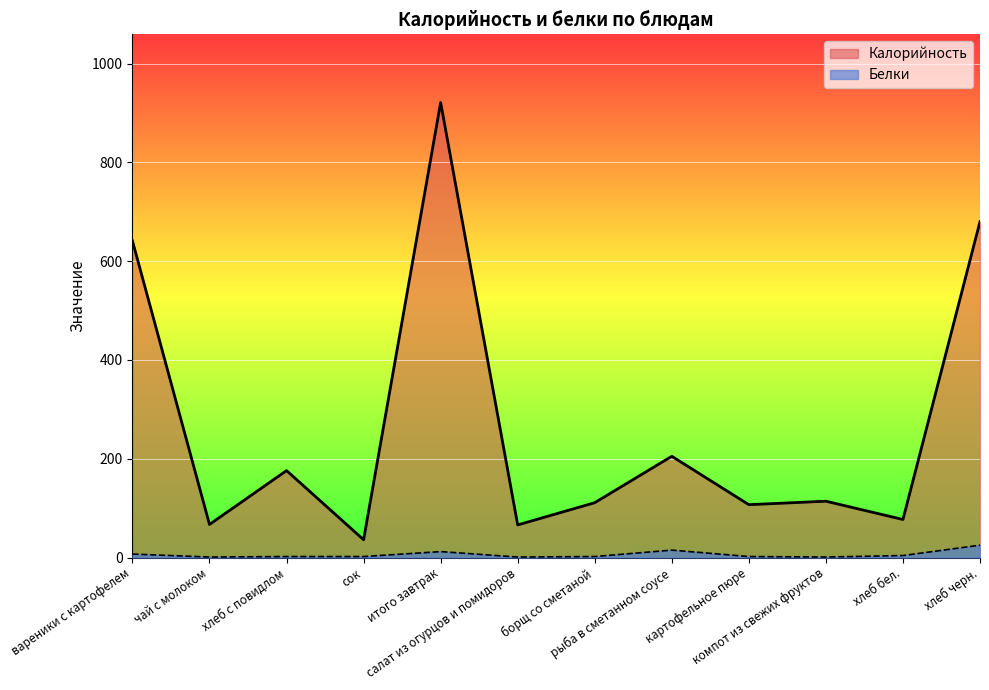

List the labels in order of Белки value, largest first.

хлеб черн., рыба в сметанном соусе, итого завтрак, вареники с картофелем, хлеб бел., хлеб с повидлом, сок, борщ со сметаной, картофельное пюре, чай с молоком, салат из огурцов и помидоров, компот из свежих фруктов